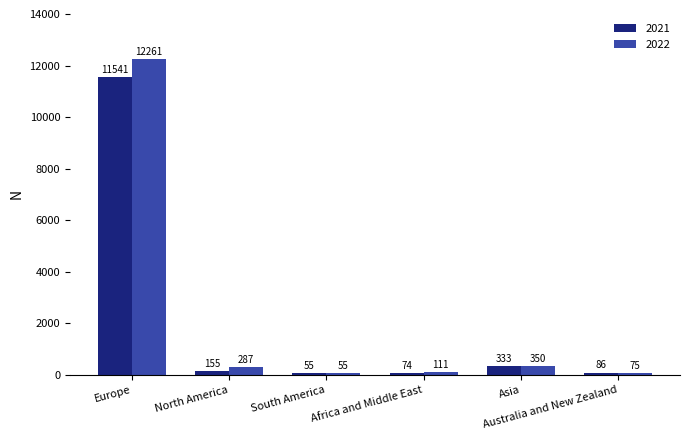

Read the 2021 value at Asia, to the nearest 50.

350